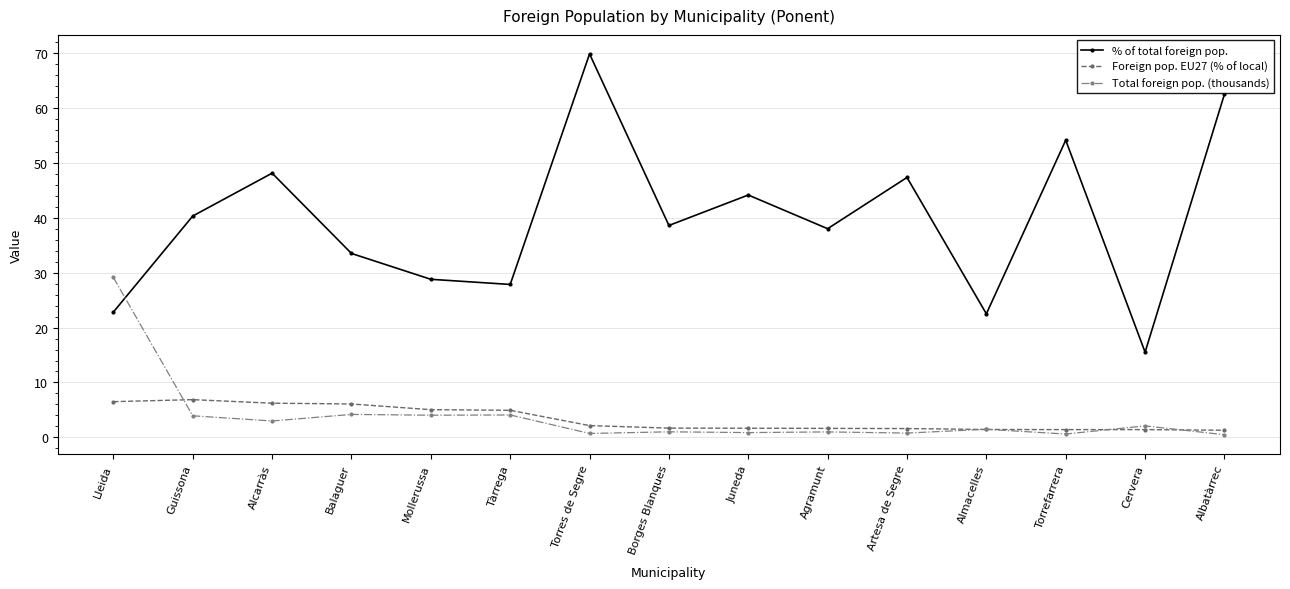

Does the chart display data point markers on the line(s)?

Yes